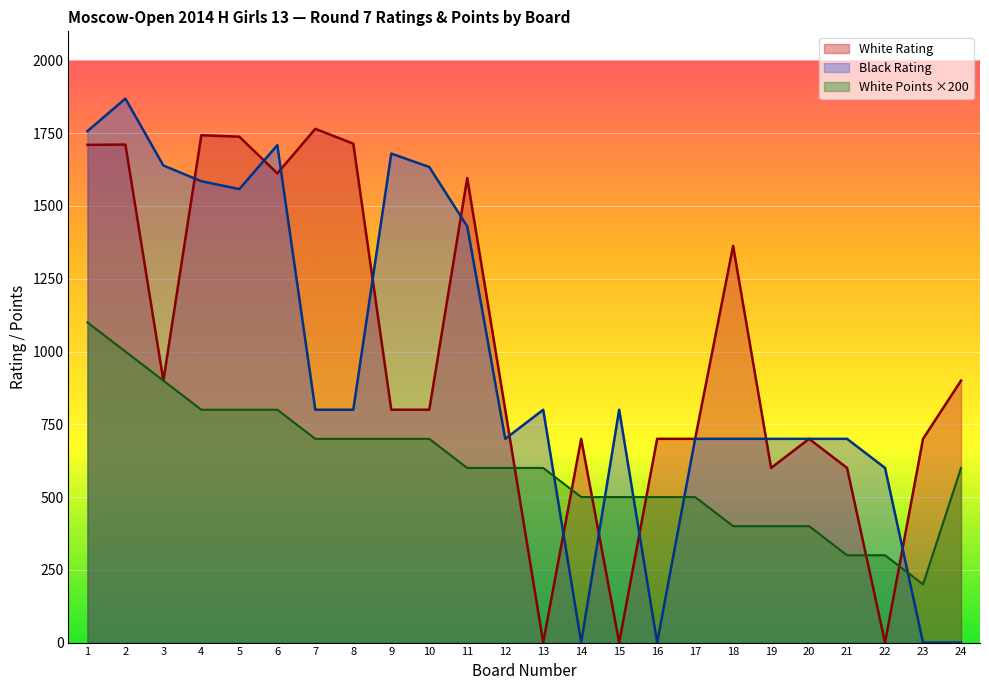

What is the value of the White Points point at the 4th from the left?

800